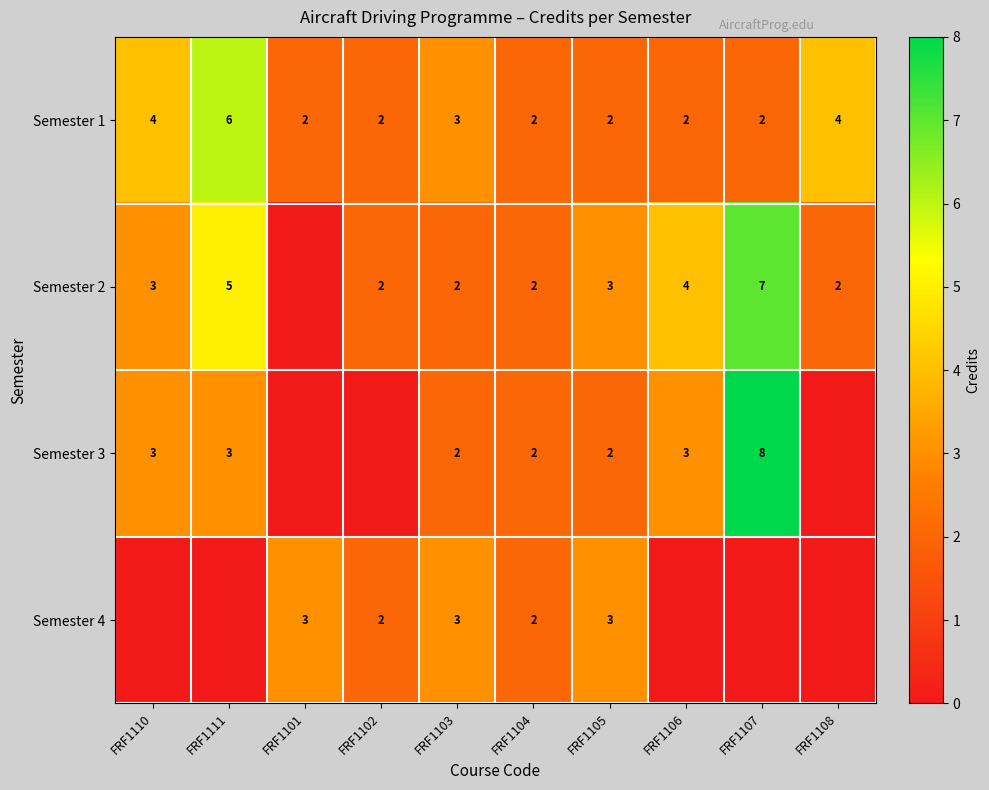

The Semester 3 series shows 3 at FRF1111. True or false?

True